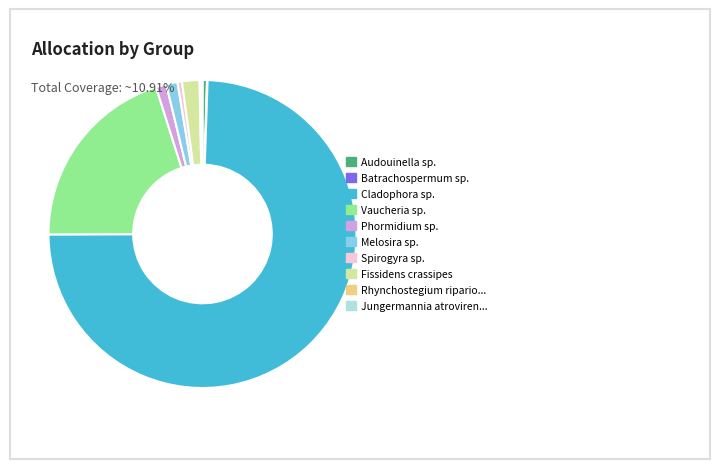

Does any single category account for the majority?

Yes